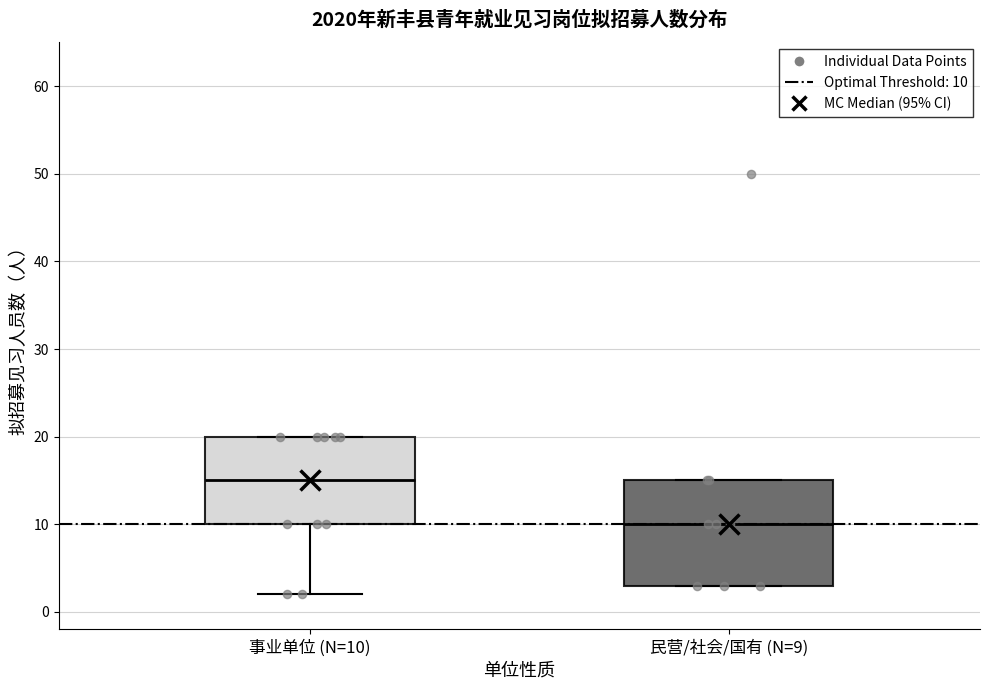

Comparing the boxes themselves (not the whiskers), which one is the tallest?

民营/社会/国有 (N=9)